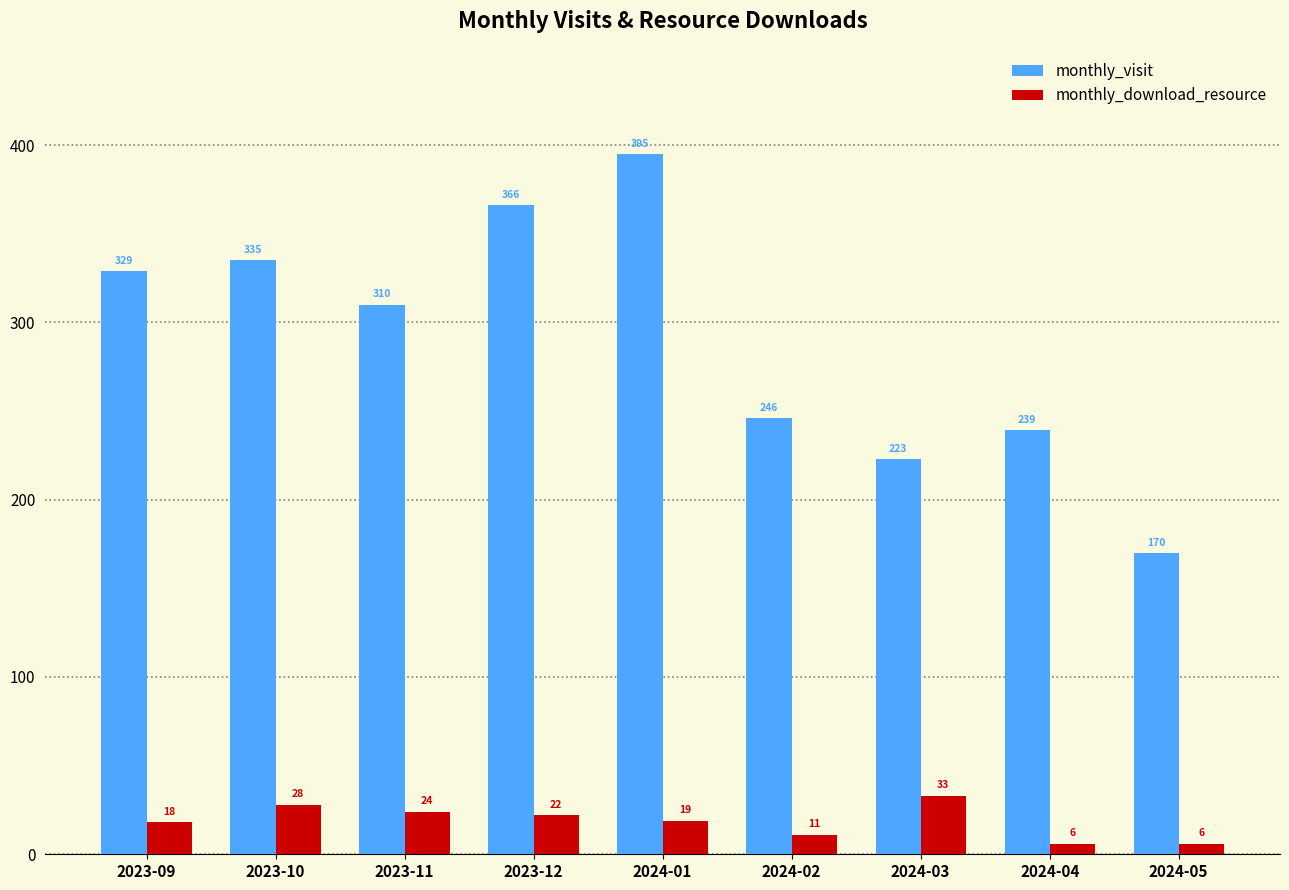

At 2024-02, list the series in order from smallest to largest.

monthly_download_resource, monthly_visit